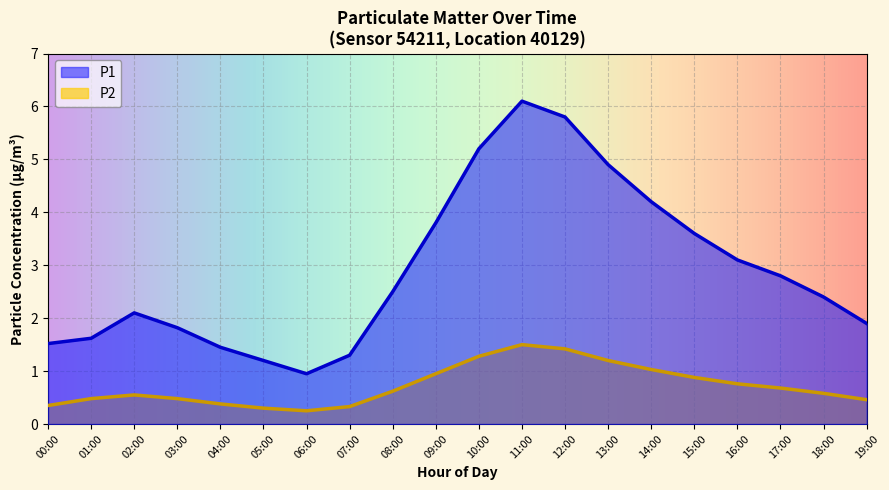

Reading left to right, list all the values displayed in this chart.

P1: 00:00=1.5	01:00=1.6	02:00=2.1	03:00=1.8	04:00=1.4	05:00=1.2	06:00=0.9	07:00=1.3	08:00=2.5	09:00=3.8	10:00=5.2	11:00=6.1	12:00=5.8	13:00=4.9	14:00=4.2	15:00=3.6	16:00=3.1	17:00=2.8	18:00=2.4	19:00=1.9
P2: 00:00=0.3	01:00=0.5	02:00=0.6	03:00=0.5	04:00=0.4	05:00=0.3	06:00=0.2	07:00=0.3	08:00=0.6	09:00=0.9	10:00=1.3	11:00=1.5	12:00=1.4	13:00=1.2	14:00=1.0	15:00=0.9	16:00=0.8	17:00=0.7	18:00=0.6	19:00=0.5